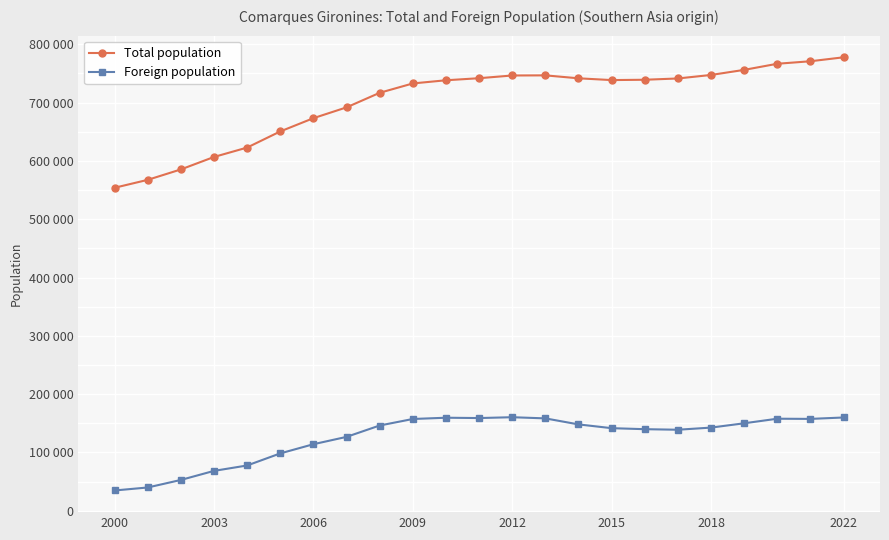

True or false: Total population has more than 0 interior local peaks.

True